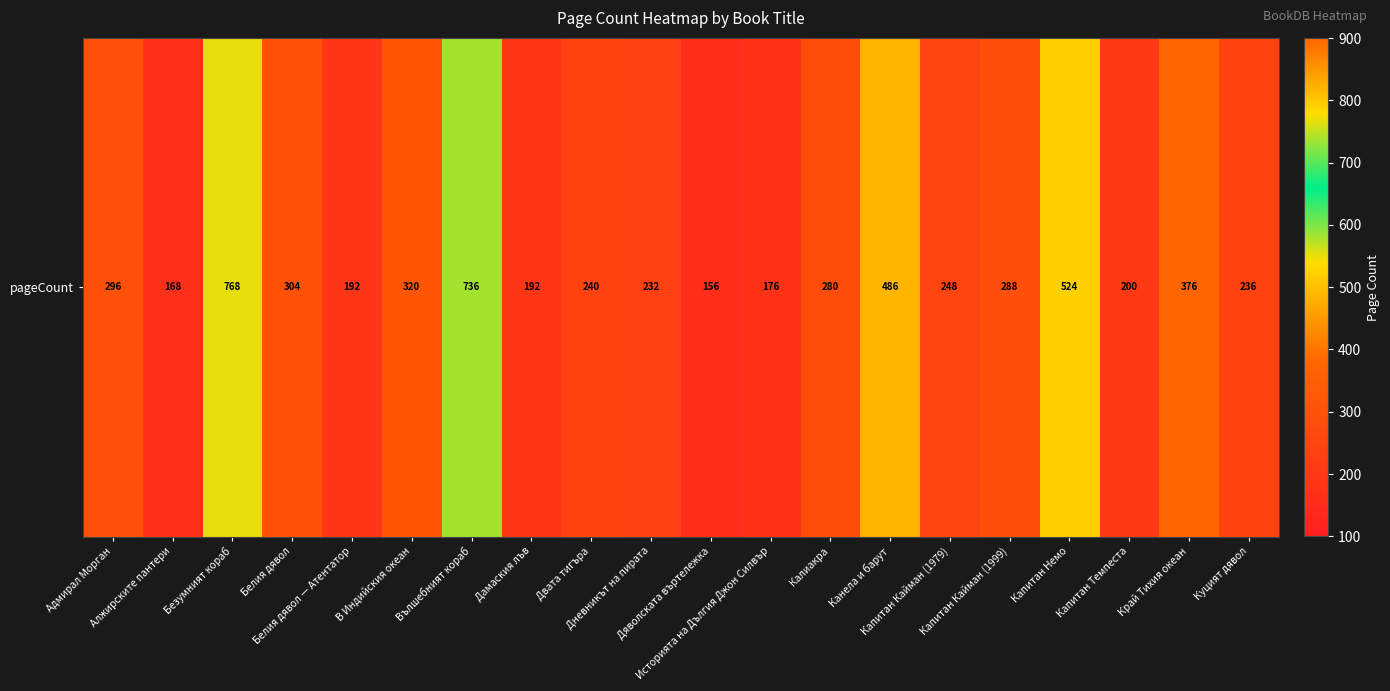

Reading right to left, what are all the values shown in this chart?

Куцият дявол=236	Край Тихия океан=376	Капитан Темпеста=200	Капитан Немо=524	Капитан Кайман (1999)=288	Капитан Кайман (1979)=248	Канела и барут=486	Калиакра=280	Историята на Дългия Джон Силвър=176	Дяволската въртележка=156	Дневникът на пирата=232	Двата тигъра=240	Дамаския лъв=192	Вълшебният кораб=736	В Индийския океан=320	Белия дявол — Атентатор=192	Белия дявол=304	Безумният кораб=768	Алжирските пантери=168	Адмирал Морган=296